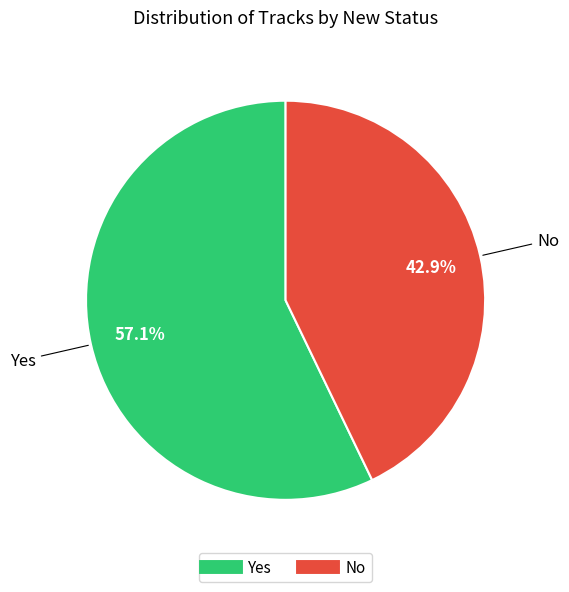

Which category has the smallest portion of the pie?

No